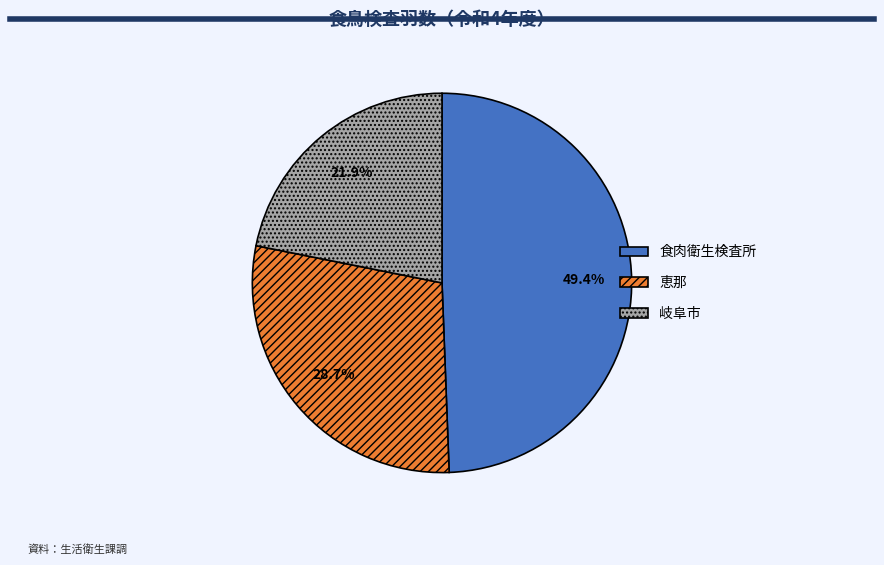

To the nearest percent, what is the combined percentage of 岐阜市 and 食肉衛生検査所?

71%